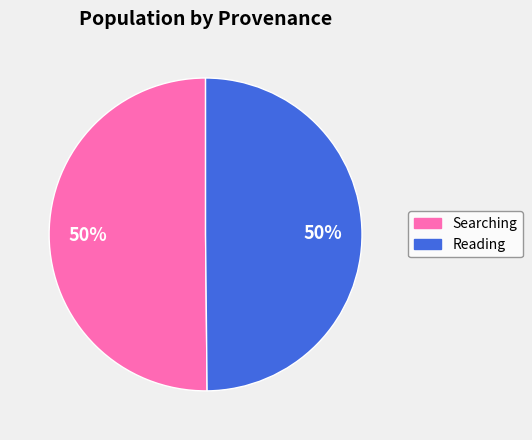

To the nearest percent, what is the average slice percentage?

50%